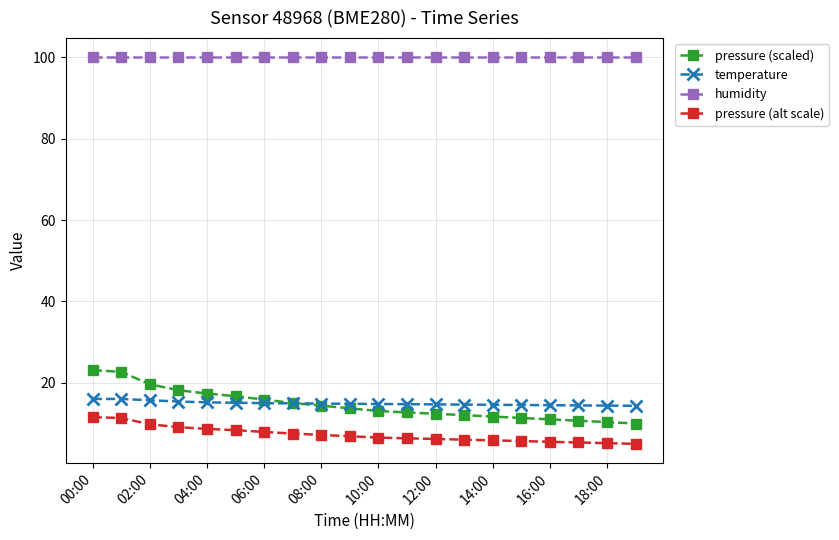

What is the value of the temperature point at the 11th from the left?

14.8